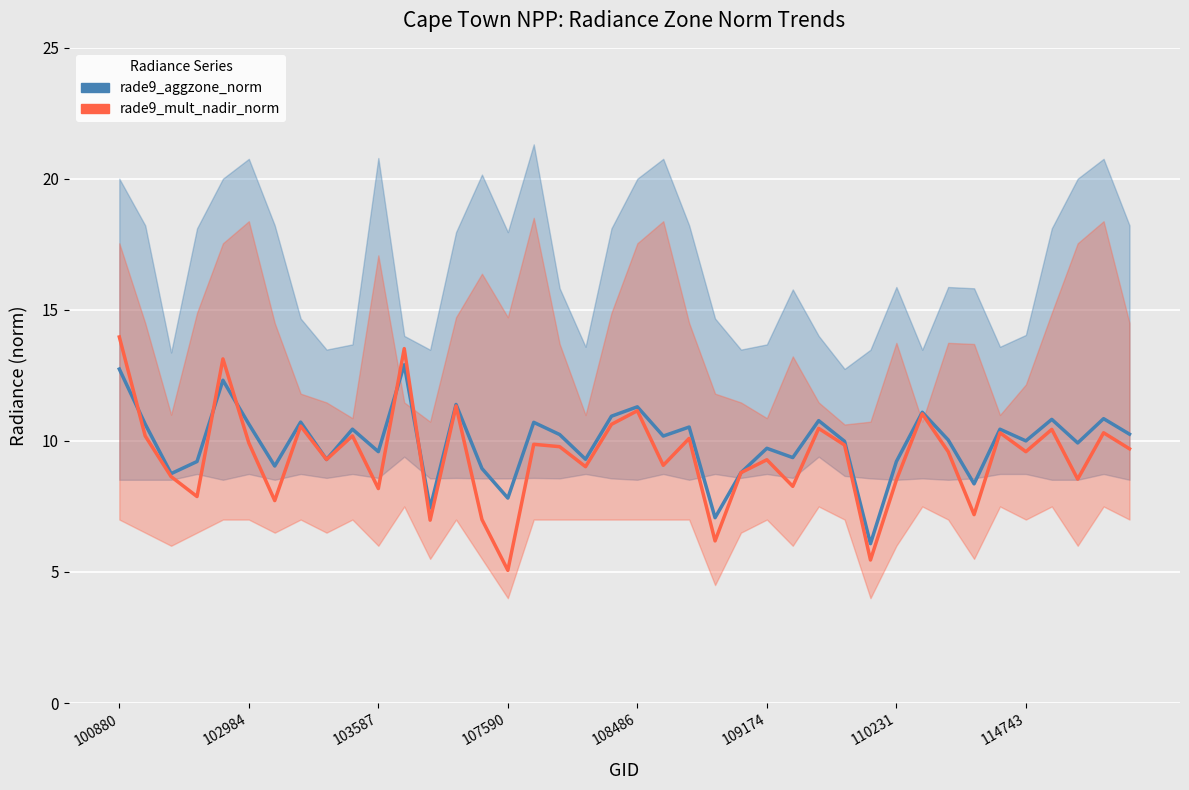

What is the difference between the maximum and minimum values in the rade9_mult_nadir_norm series?

8.9